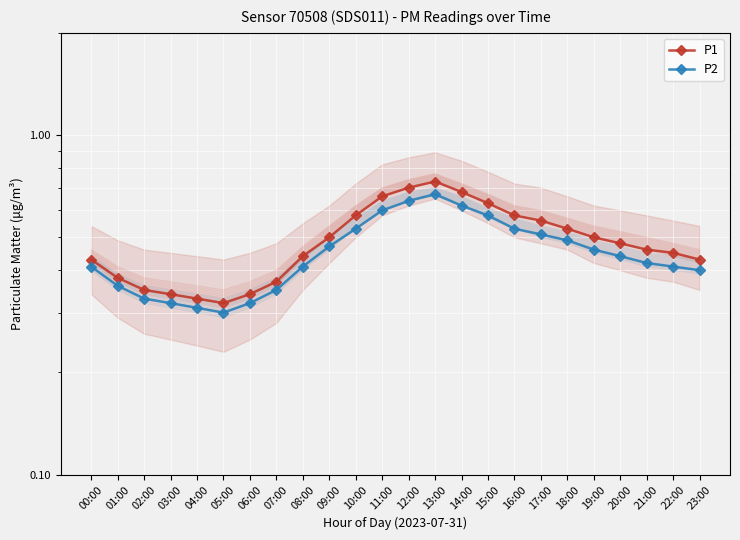

Rank the series by their maximum value, from lowest to highest.

P2, P1